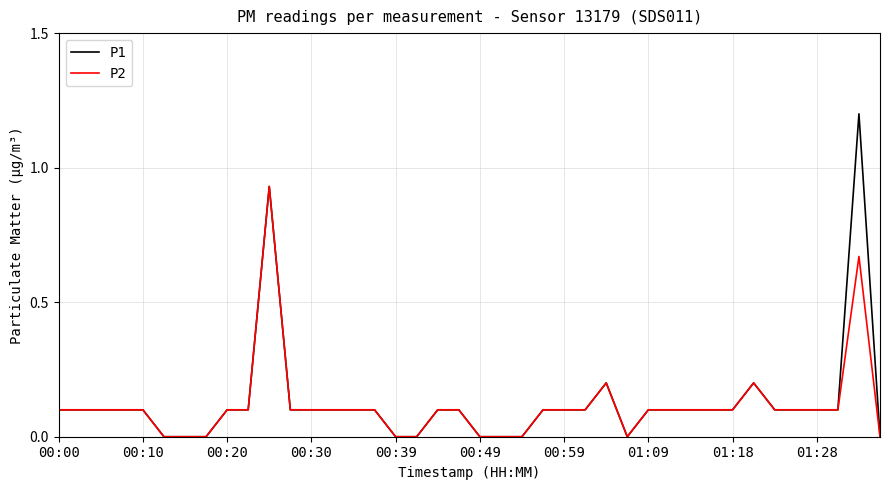

What is the sum of all P1 values?

5.1